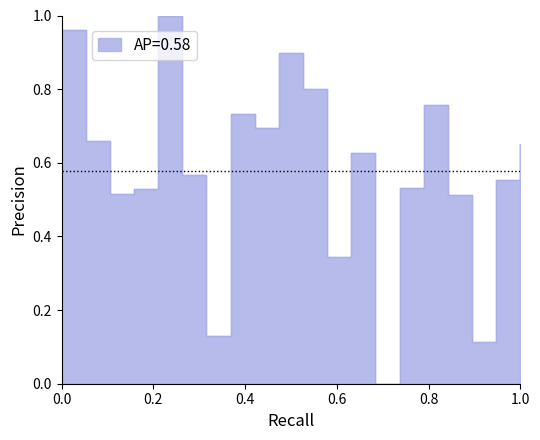

True or false: the data shows 1.2 at 0.2.

False